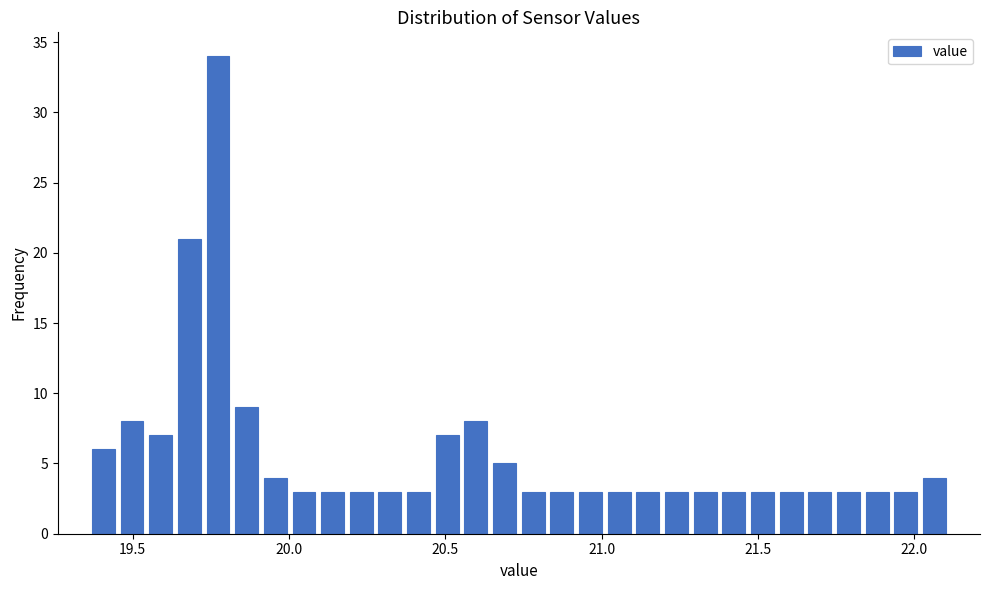

Around what value on the x-axis is the tallest bar? Give the approximate position of its centre, as read against the axis.

19.75